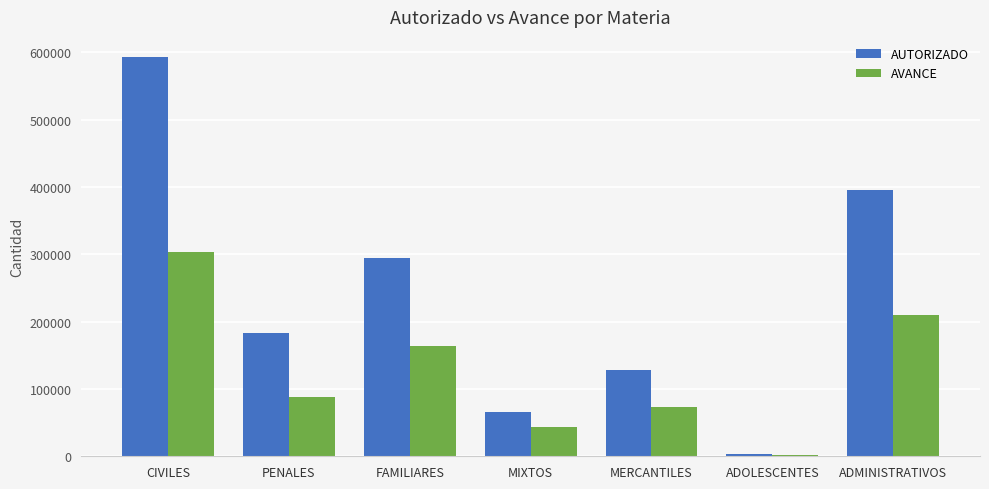

True or false: AUTORIZADO has a value of 30517 at MERCANTILES.

False